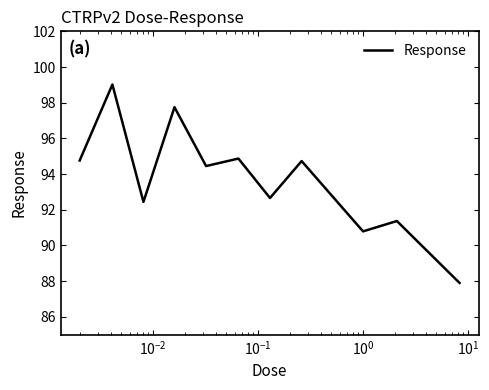

What is the smallest value displayed?

87.9